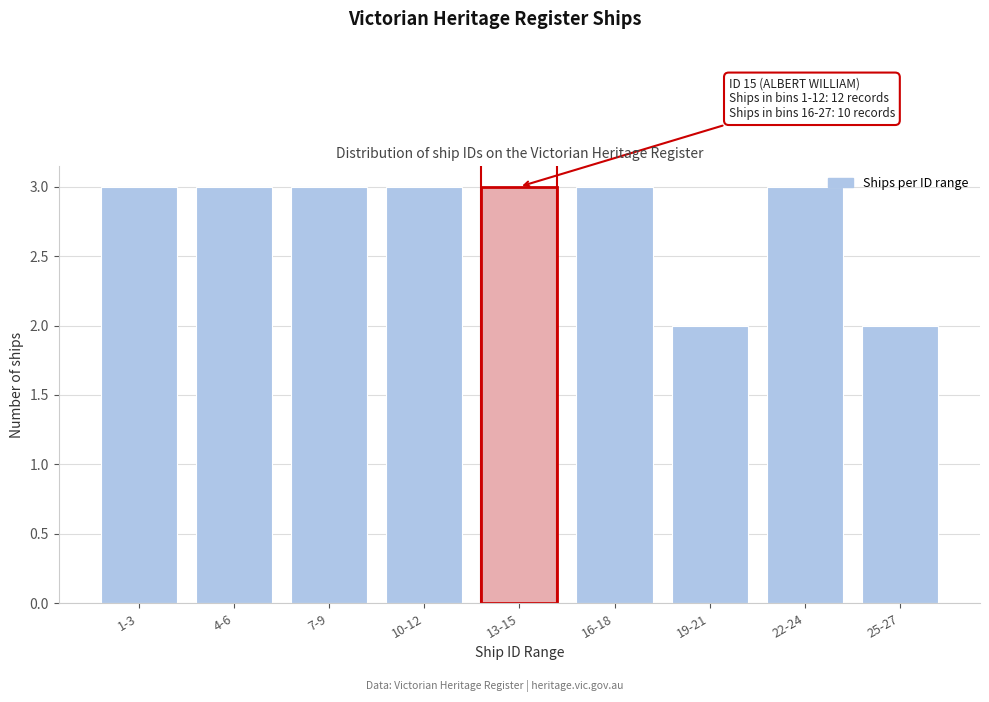

Reading left to right, list all the values displayed in this chart.

3	3	3	3	3	3	2	3	2